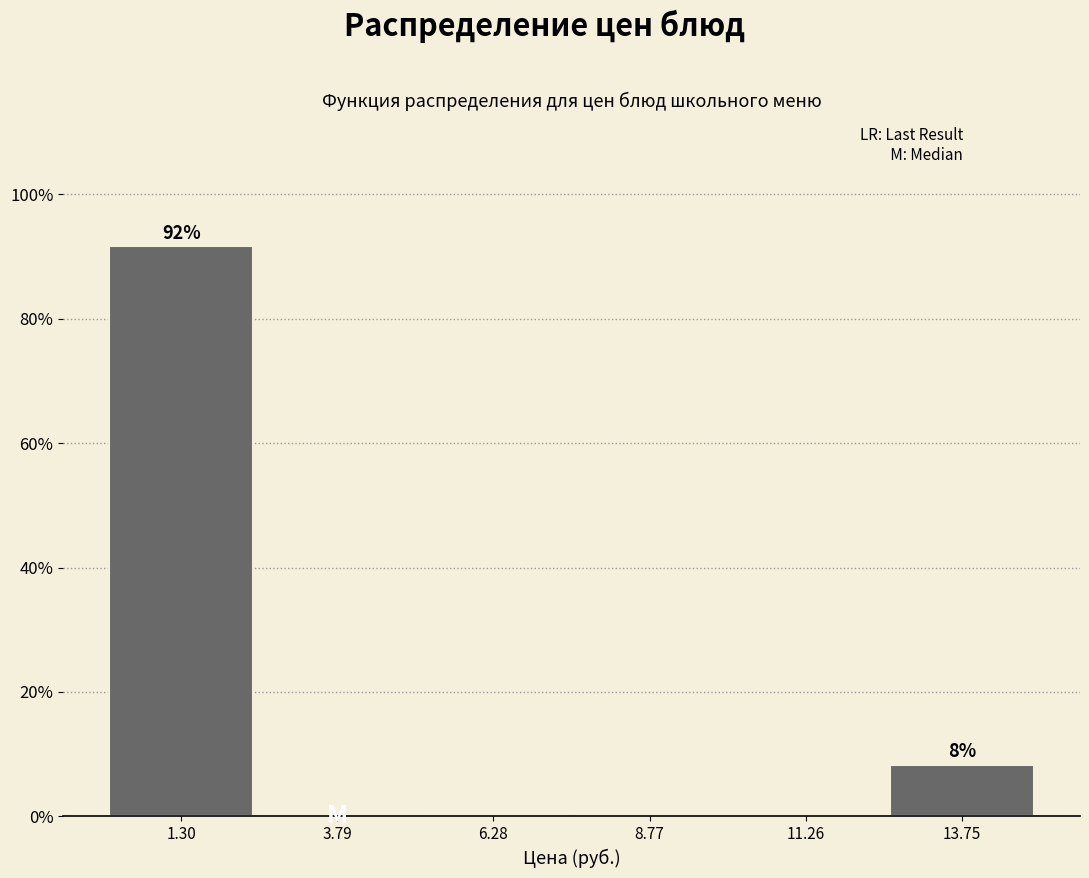

Which range on the x-axis has the tallest bar?

0.0 to 2.5